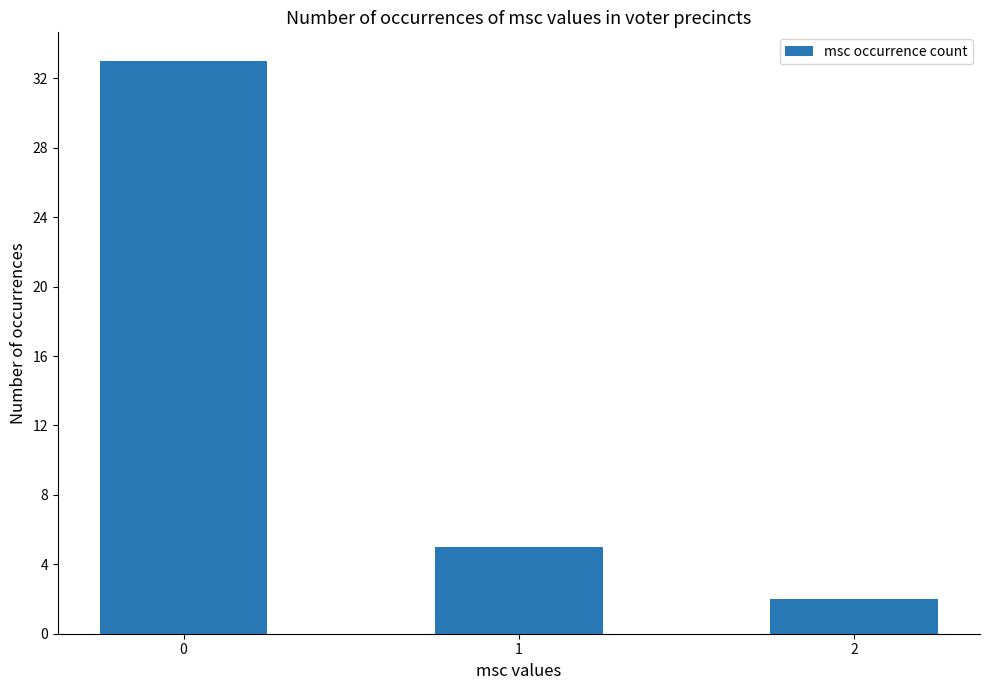

Is it true that the value at 0 is 33?

True